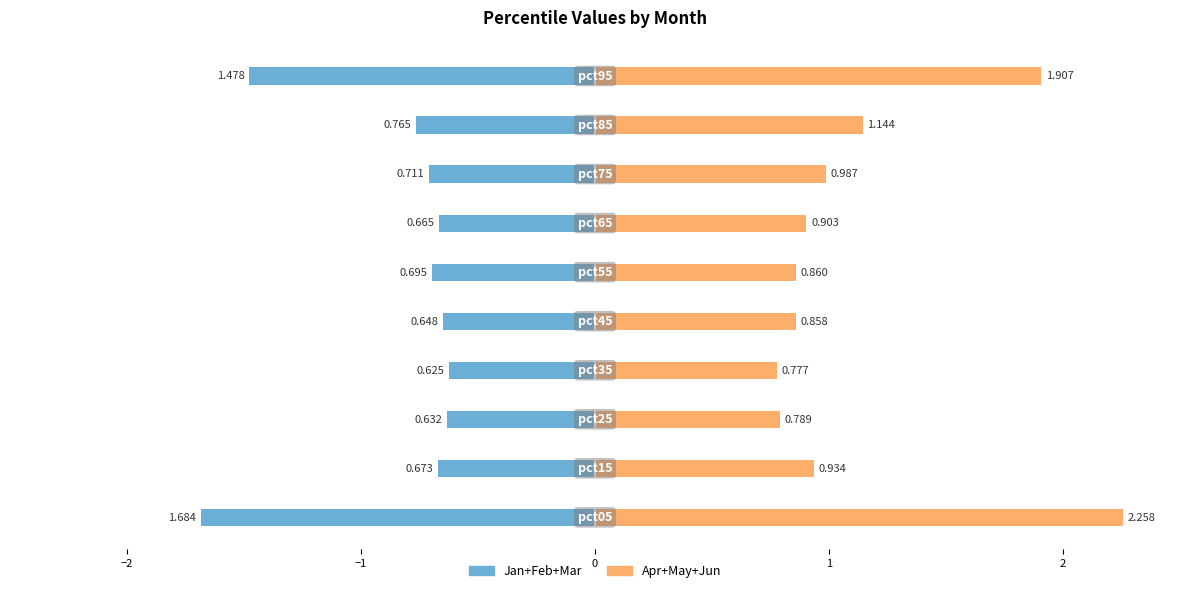

What is the average value of the Apr+May+Jun series?

1.1